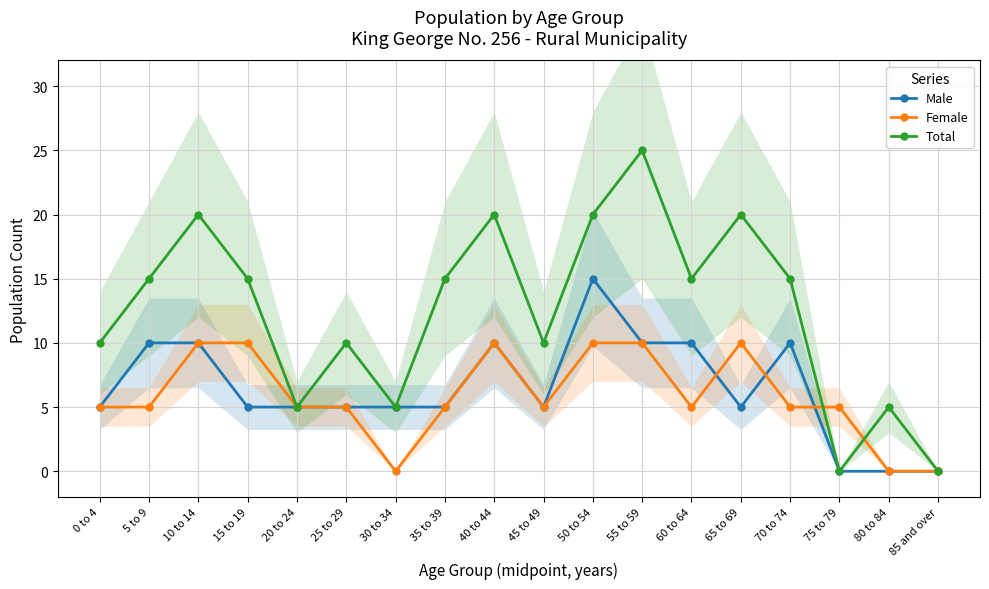

At which label does Total reach its peak?

55 to 59